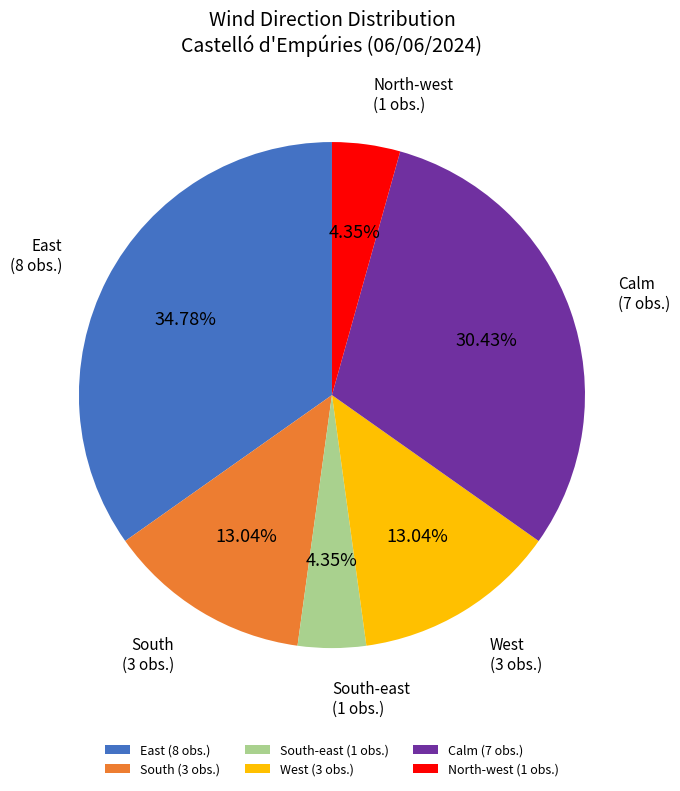

Approximately how many times larger is the value at North-west compared to West?

0.3